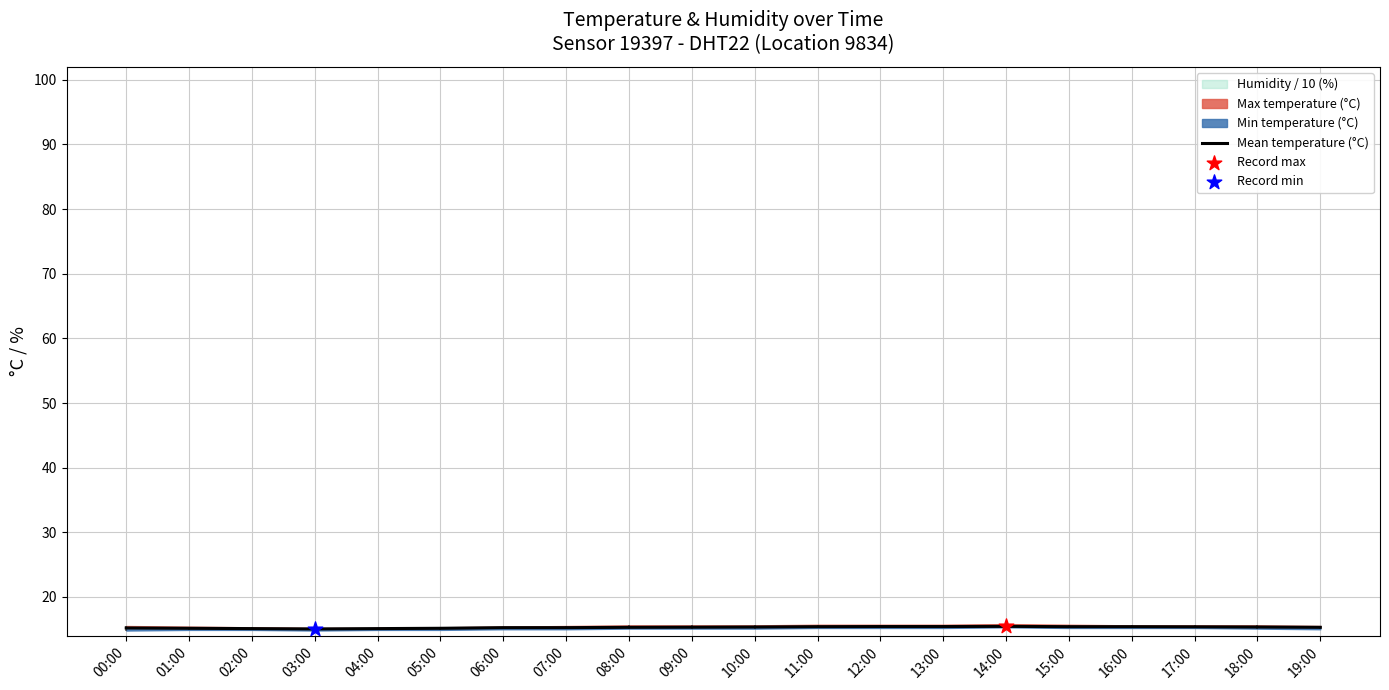

What is the change in value from 02:00 to 14:00?

+0.3